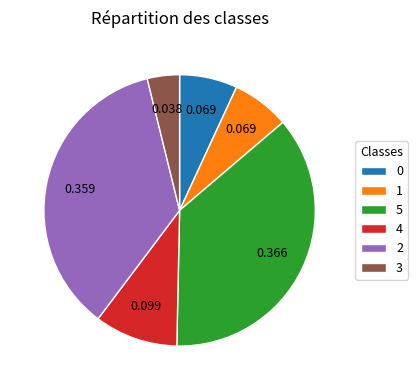

Do 5 and 0 together represent more than half of the pie?

No